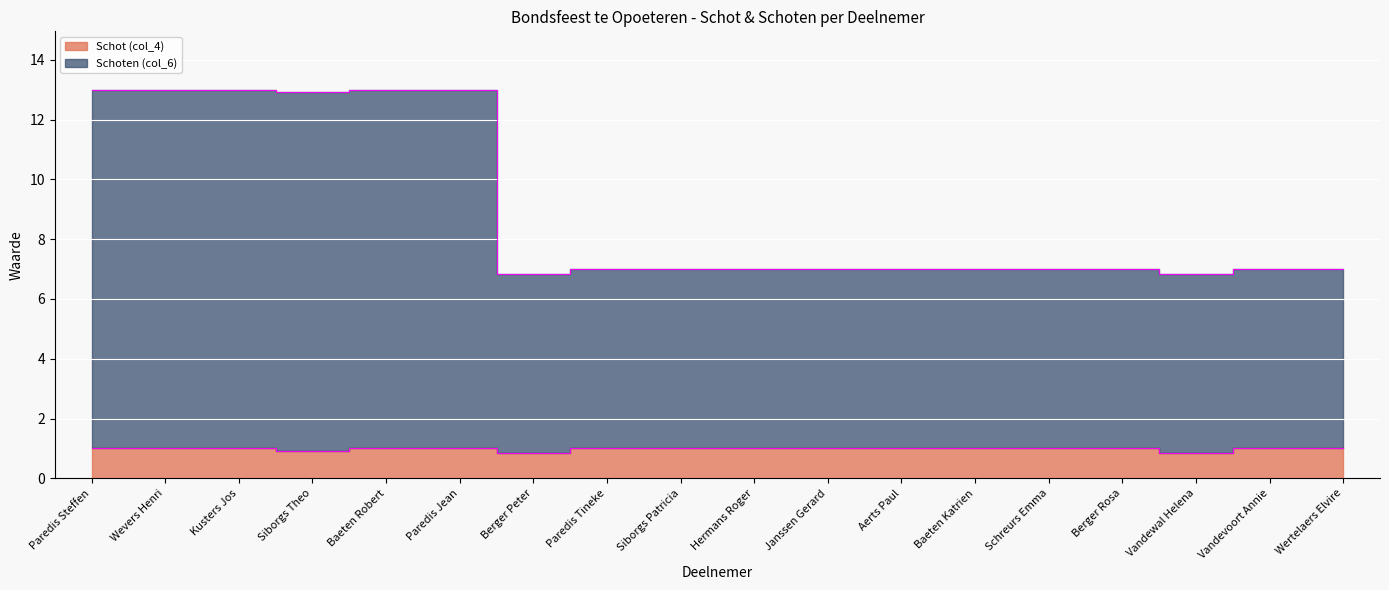

Reading left to right, what are all the values shown in this chart?

Schot (col_4): Paredis Steffen=1.0	Wevers Henri=1.0	Kusters Jos=1.0	Siborgs Theo=0.9	Baeten Robert=1.0	Paredis Jean=1.0	Berger Peter=0.8	Paredis Tineke=1.0	Siborgs Patricia=1.0	Hermans Roger=1.0	Janssen Gerard=1.0	Aerts Paul=1.0	Baeten Katrien=1.0	Schreurs Emma=1.0	Berger Rosa=1.0	Vandewal Helena=0.8	Vandevoort Annie=1.0	Wertelaers Elvire=1.0
Schoten (col_6): Paredis Steffen=13.0	Wevers Henri=13.0	Kusters Jos=13.0	Siborgs Theo=12.9	Baeten Robert=13.0	Paredis Jean=13.0	Berger Peter=6.8	Paredis Tineke=7.0	Siborgs Patricia=7.0	Hermans Roger=7.0	Janssen Gerard=7.0	Aerts Paul=7.0	Baeten Katrien=7.0	Schreurs Emma=7.0	Berger Rosa=7.0	Vandewal Helena=6.8	Vandevoort Annie=7.0	Wertelaers Elvire=7.0